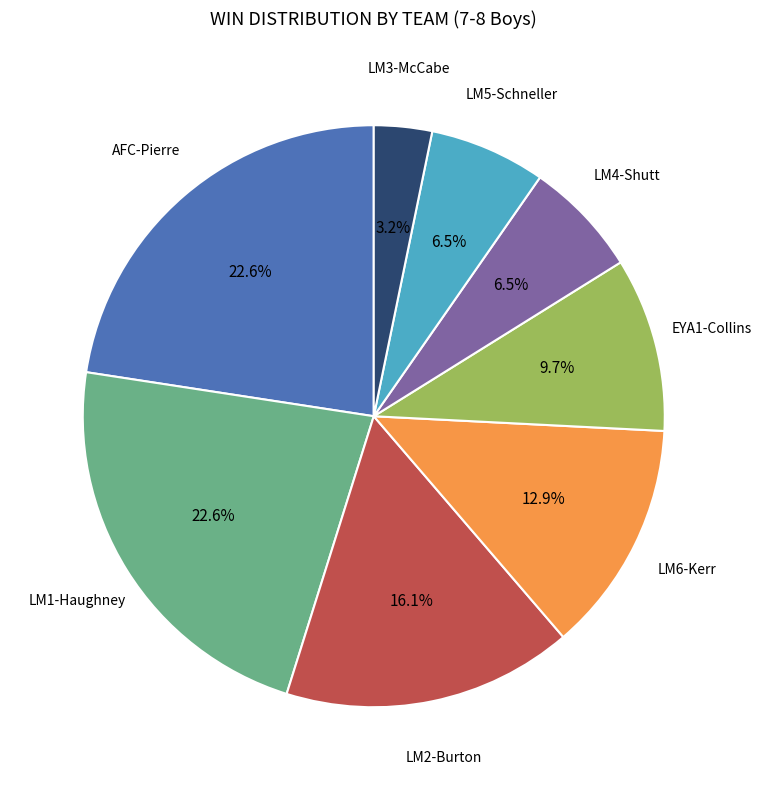

Does any single category account for the majority?

No